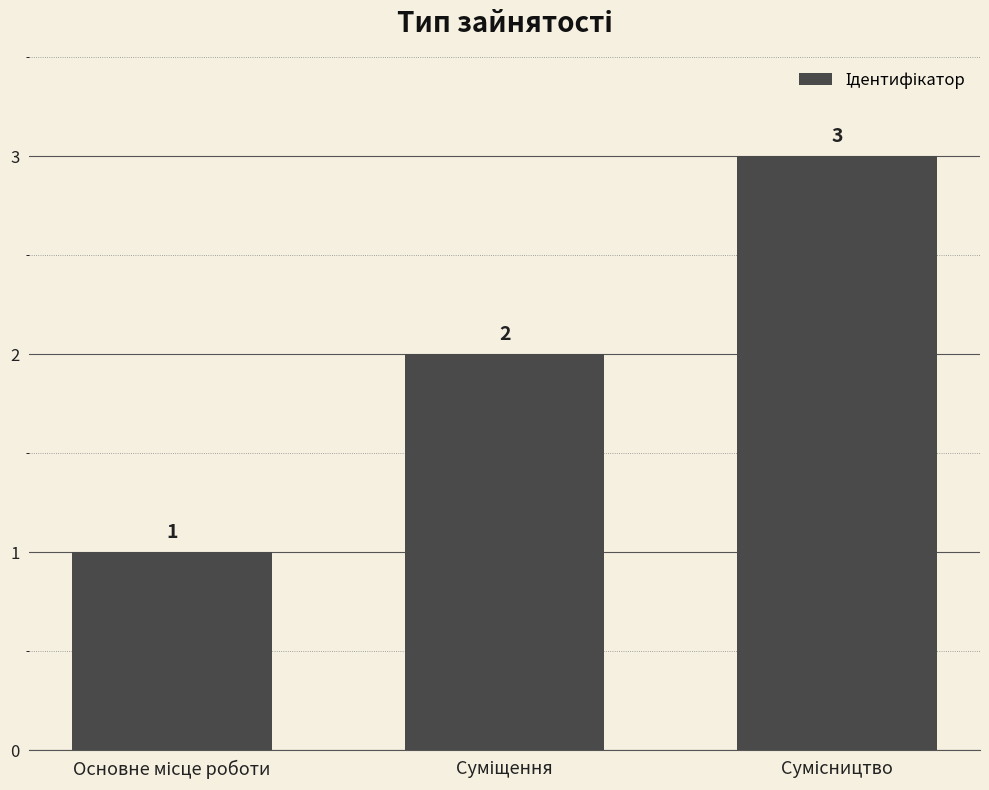

What is the value of the 3rd bar from the left?

3